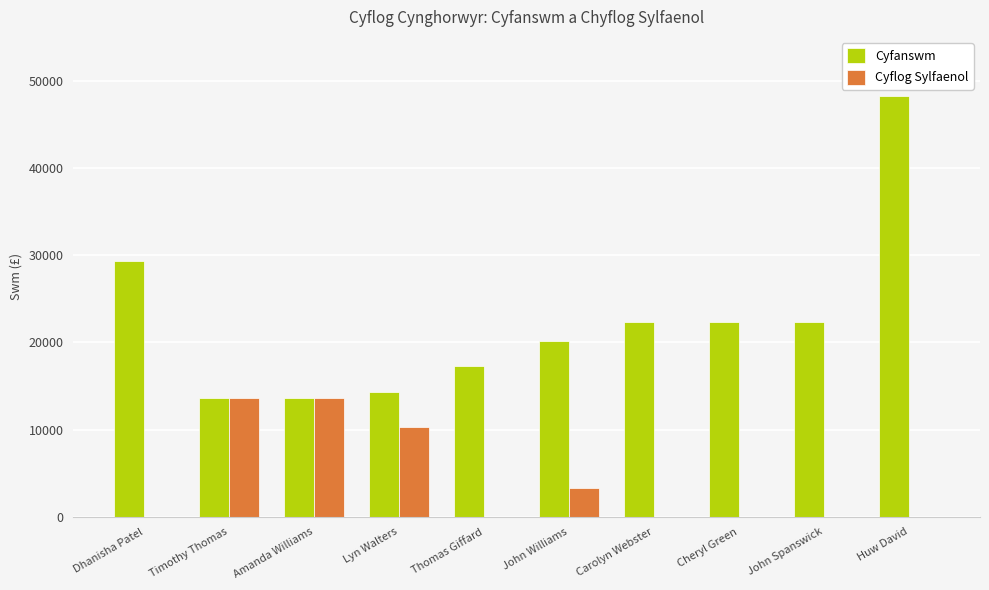

At which label does Cyfanswm reach its peak?

Huw David